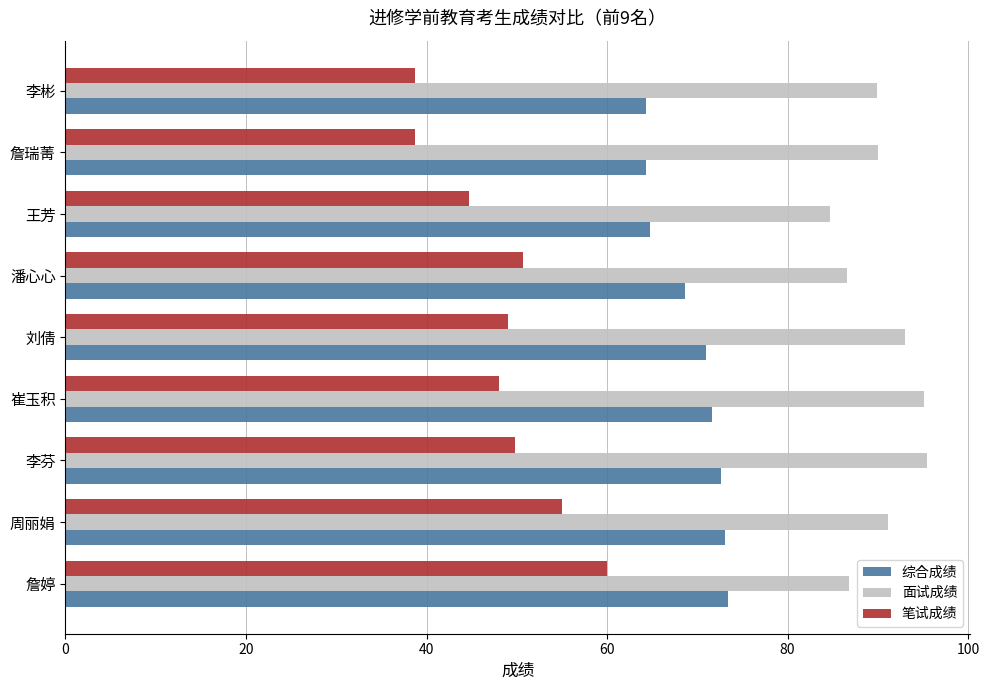

What is the difference between the maximum and minimum values in the 笔试成绩 series?

21.3